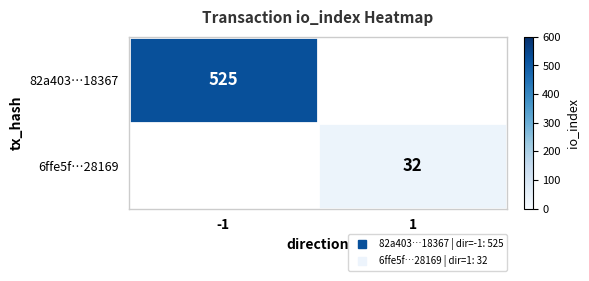

At which category does the chart reach its peak across all series?

-1